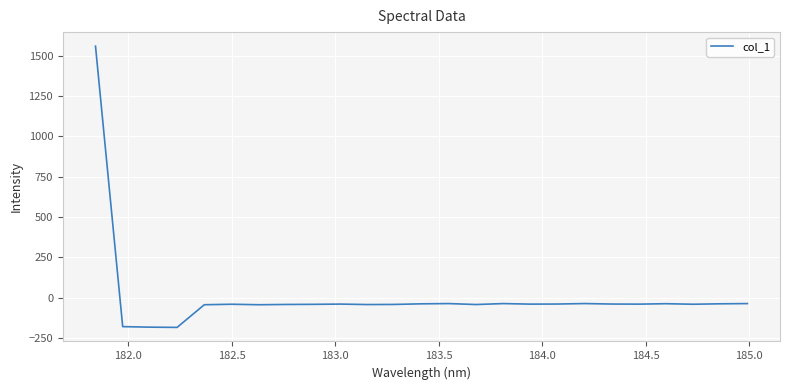

What is the sum of all values?

179.6